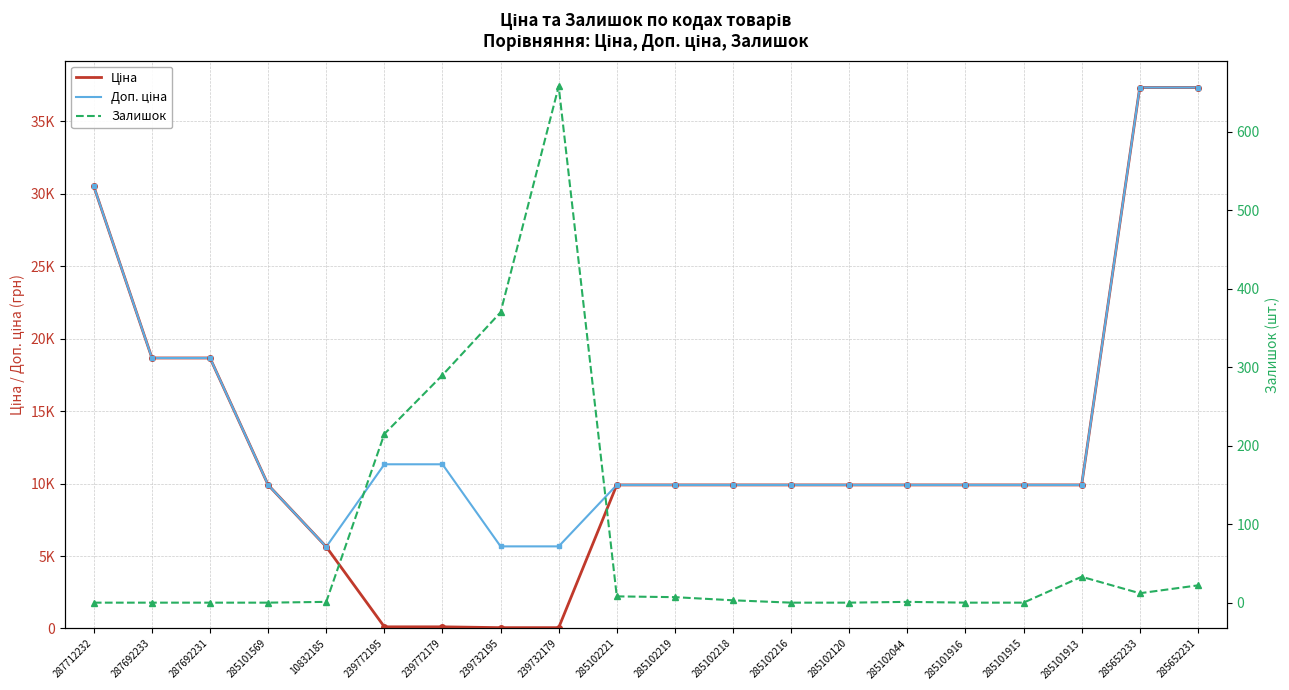

Between 285101569 and 239732195, which series saw the biggest shift?

Ціна